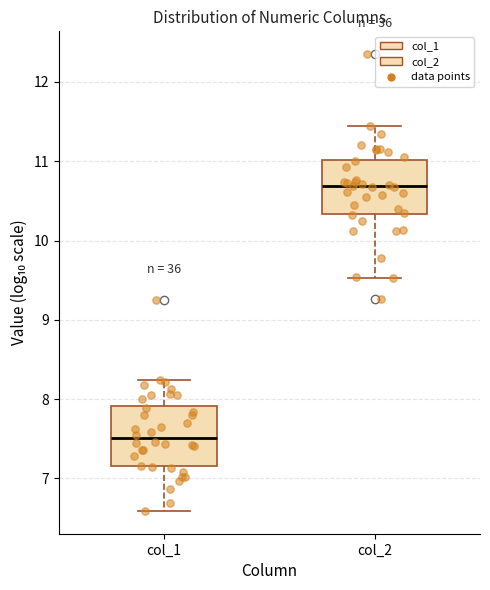

Where does the lower whisker of the box for col_1 end on the y-axis? The values are not printed on the chart, so give them approximately, as read against the axis.

6.6